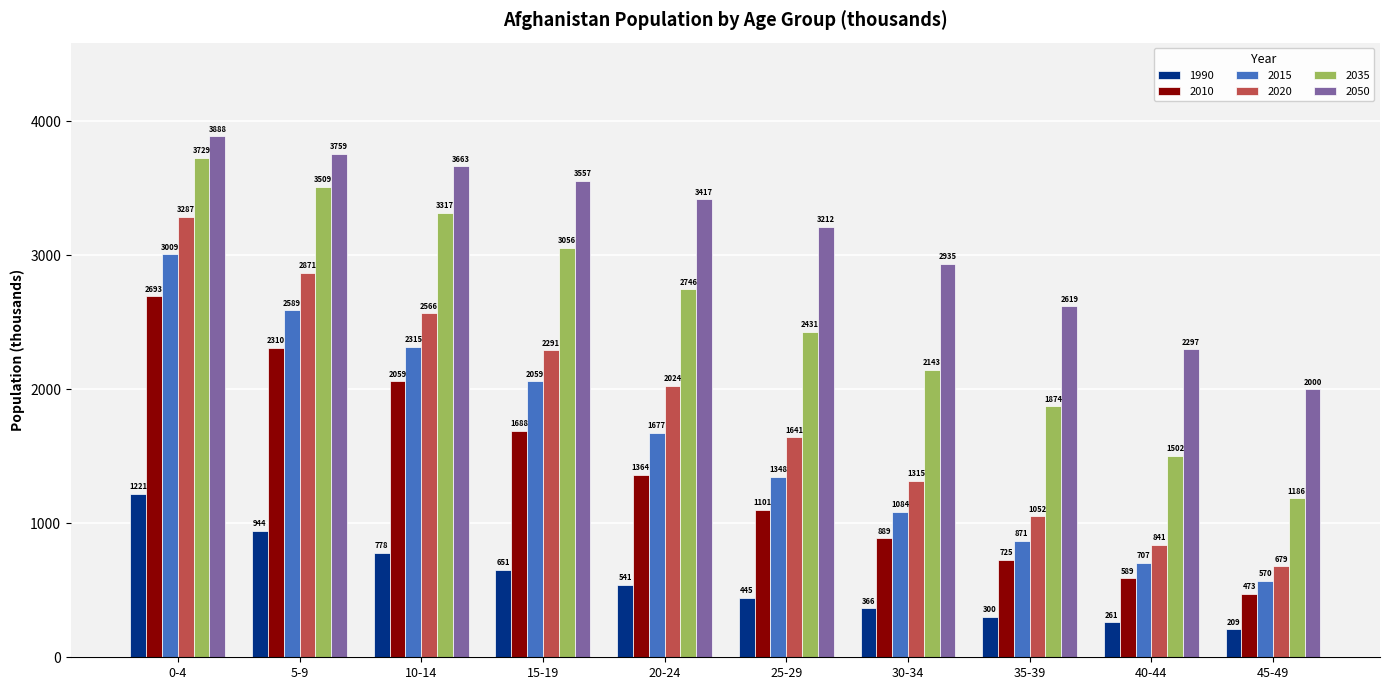

True or false: 2020 has a value of 1641.2 at 25-29.

True